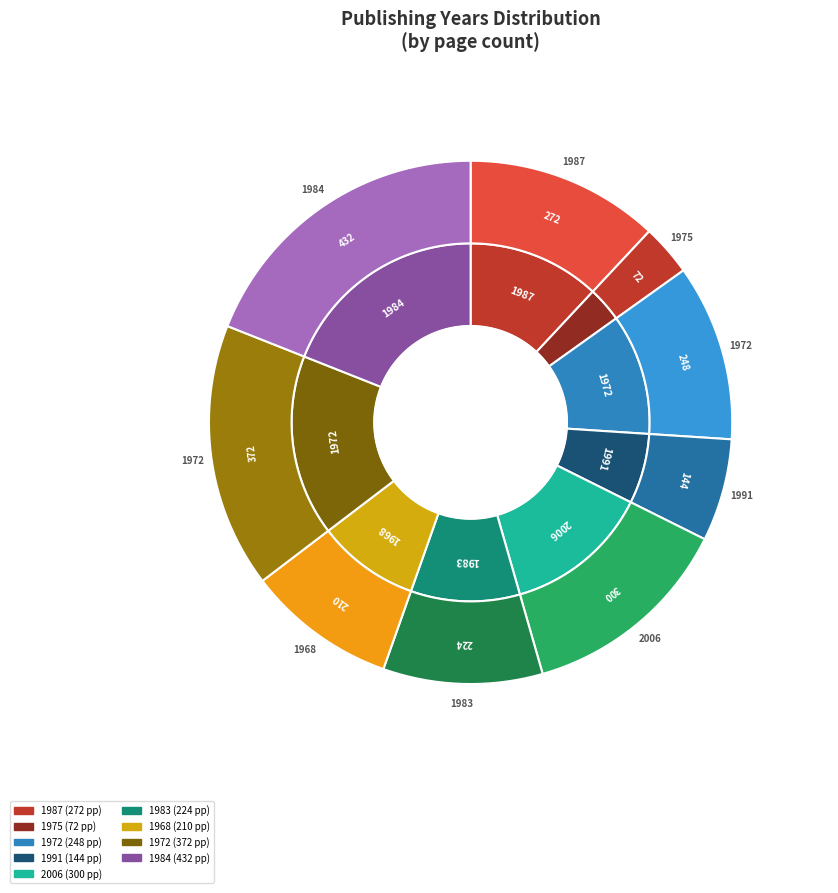

How many segments does this pie chart have?

9